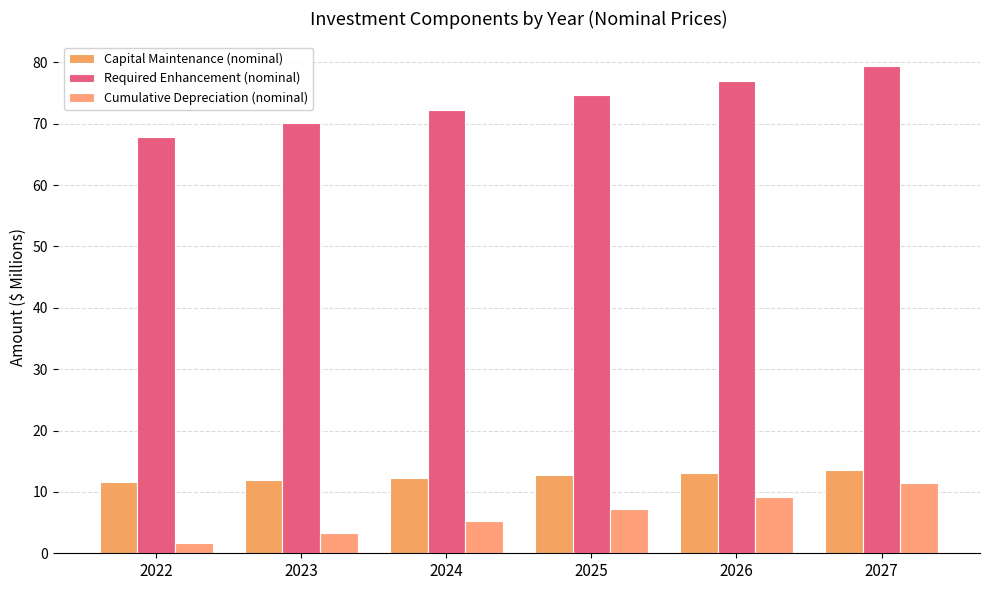

Between 2026 and 2027, which series saw the biggest shift?

Required Enhancement (nominal)